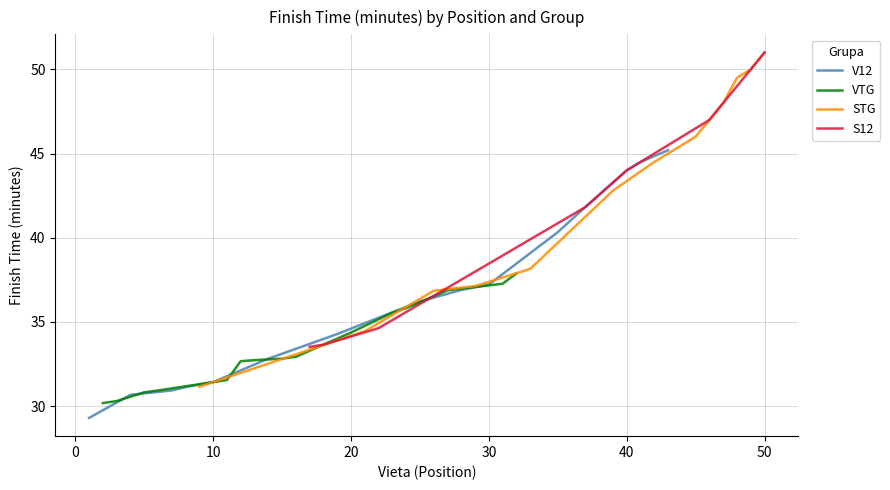

What is the minimum value for V12?

29.3